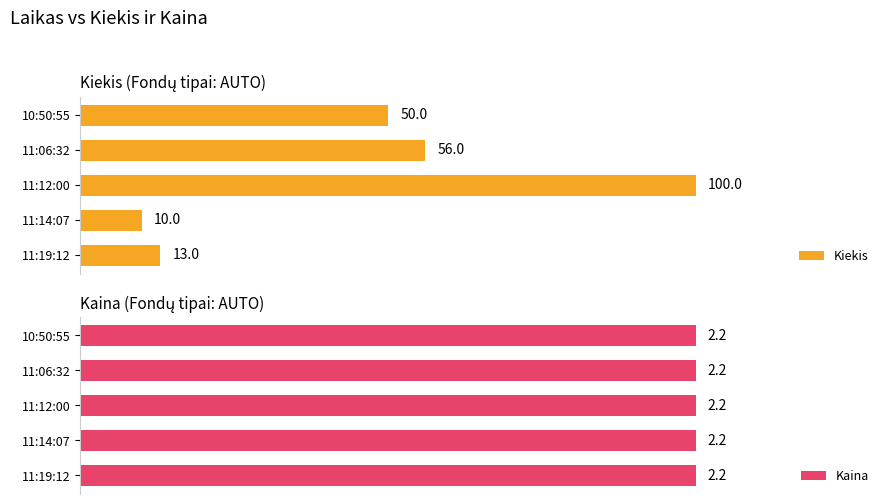

At which label is Kiekis closest to 55?

11:06:32